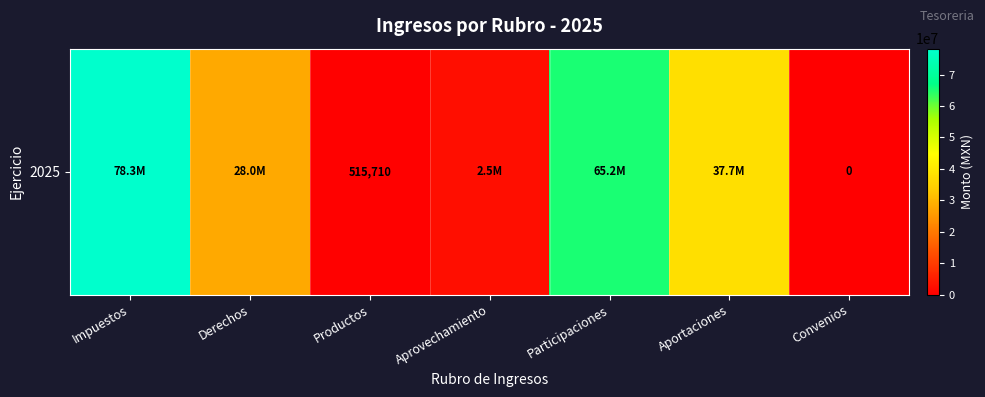

Reading left to right, what are all the values shown in this chart?

Impuestos=78253407.3	Derechos=27963301.5	Productos=515710.0	Aprovechamiento=2470358.5	Participaciones=65216667.2	Aportaciones=37677622.8	Convenios=0.0